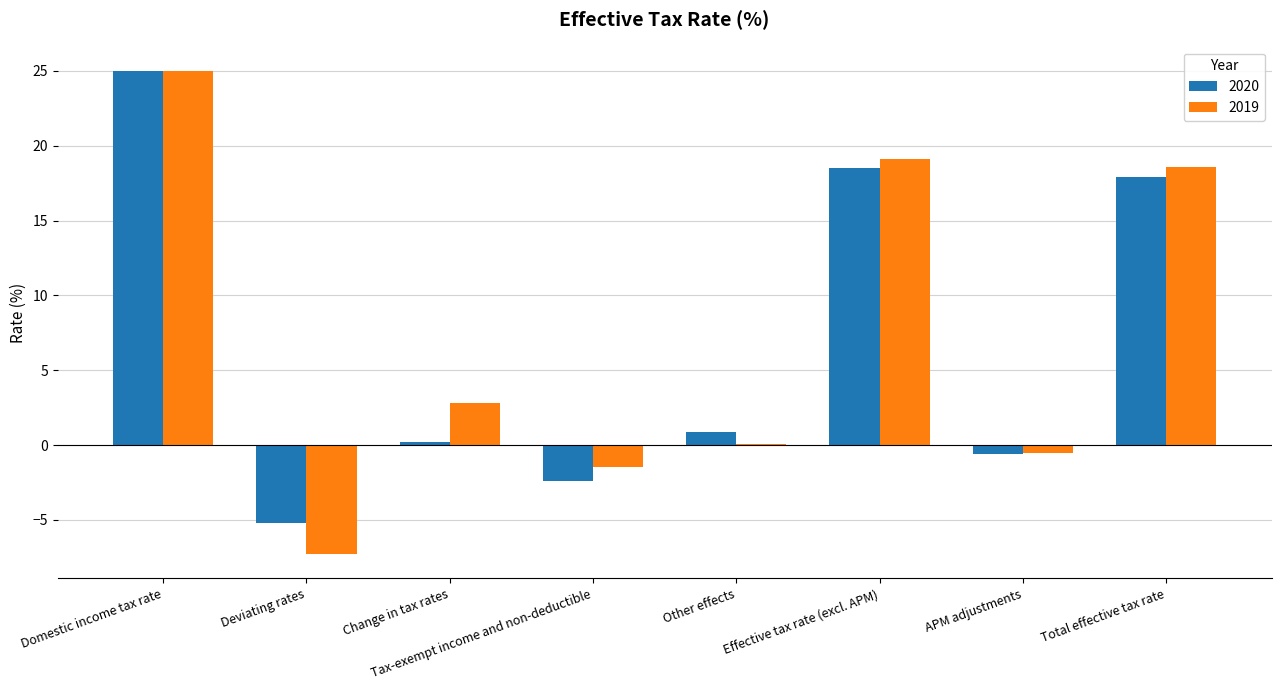

How many categories are shown in the chart?

8